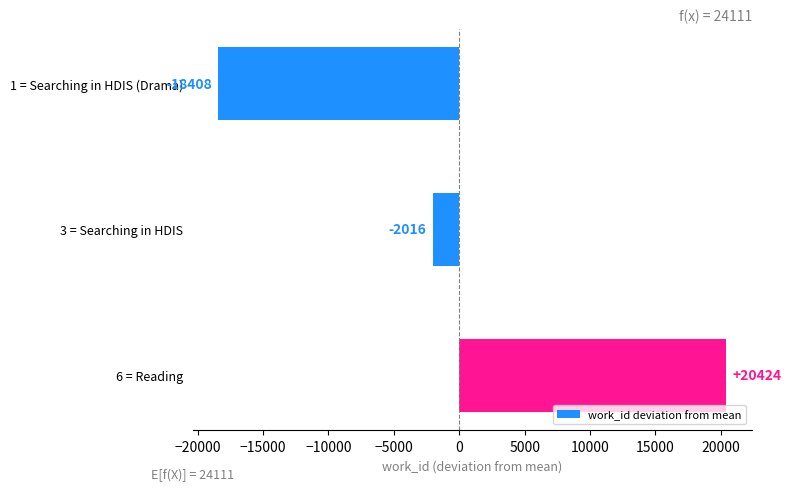

What is the value of the 3rd bar from the top?

20424